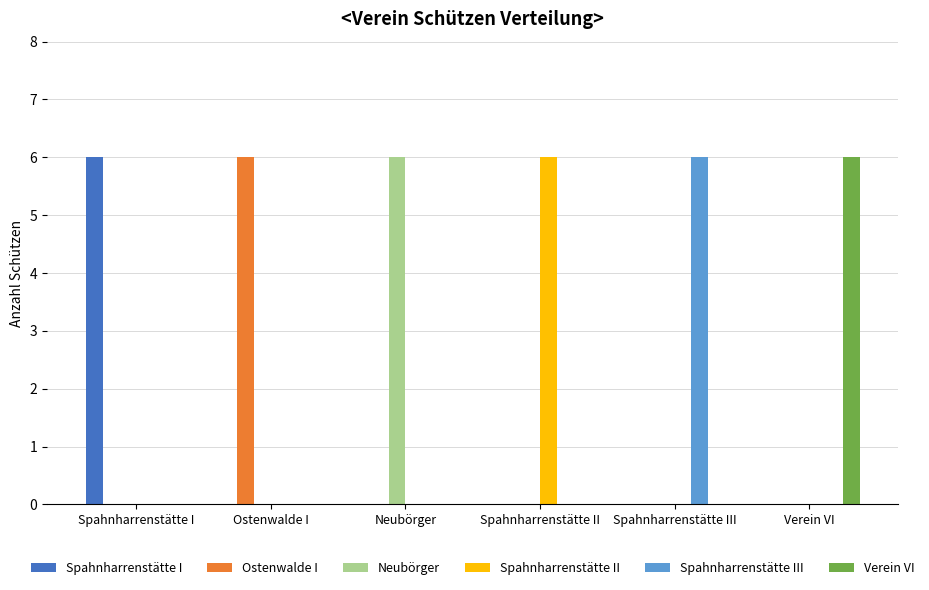

What are all the series names shown in the legend?

Spahnharrenstätte I, Ostenwalde I, Neubörger, Spahnharrenstätte II, Spahnharrenstätte III, Verein VI